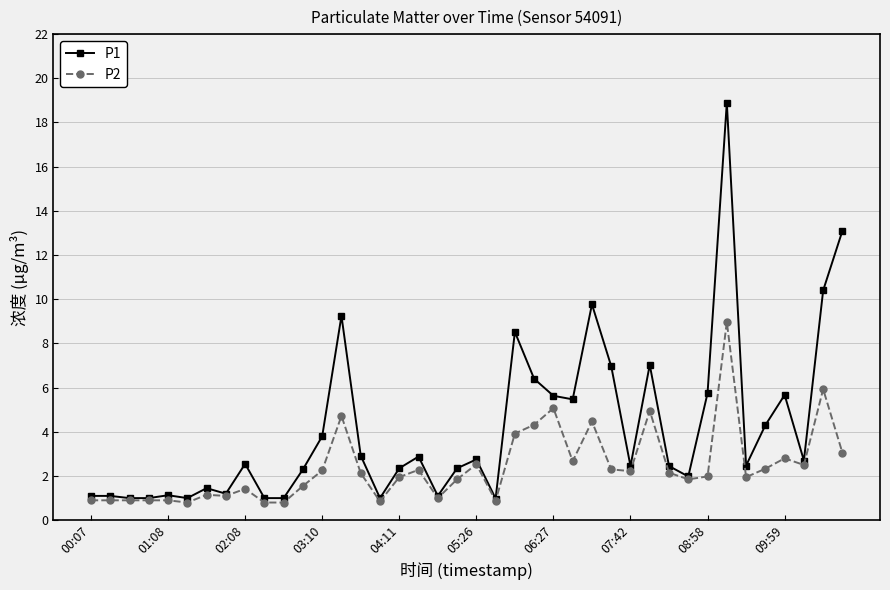

What are all the series names shown in the legend?

P1, P2